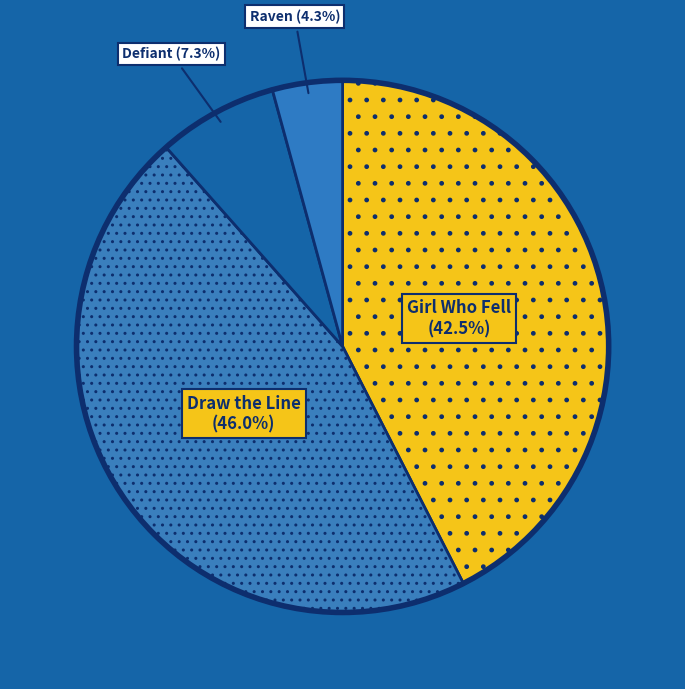

To the nearest percent, what percentage of the pie is Defiant?

7%